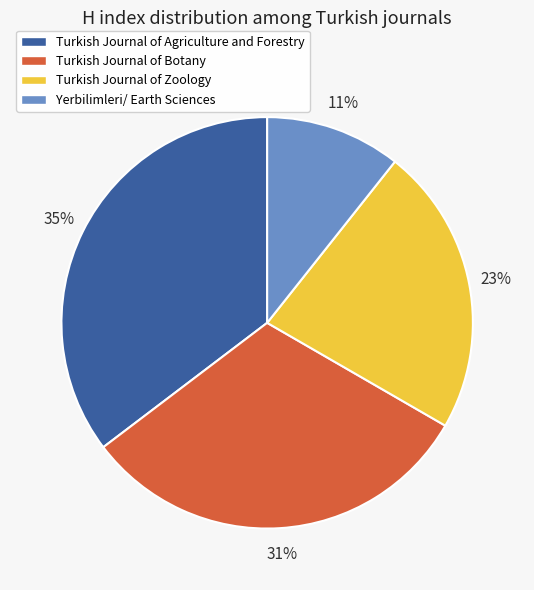

Which category has the biggest portion of the pie?

Turkish Journal of Agriculture and Forestry